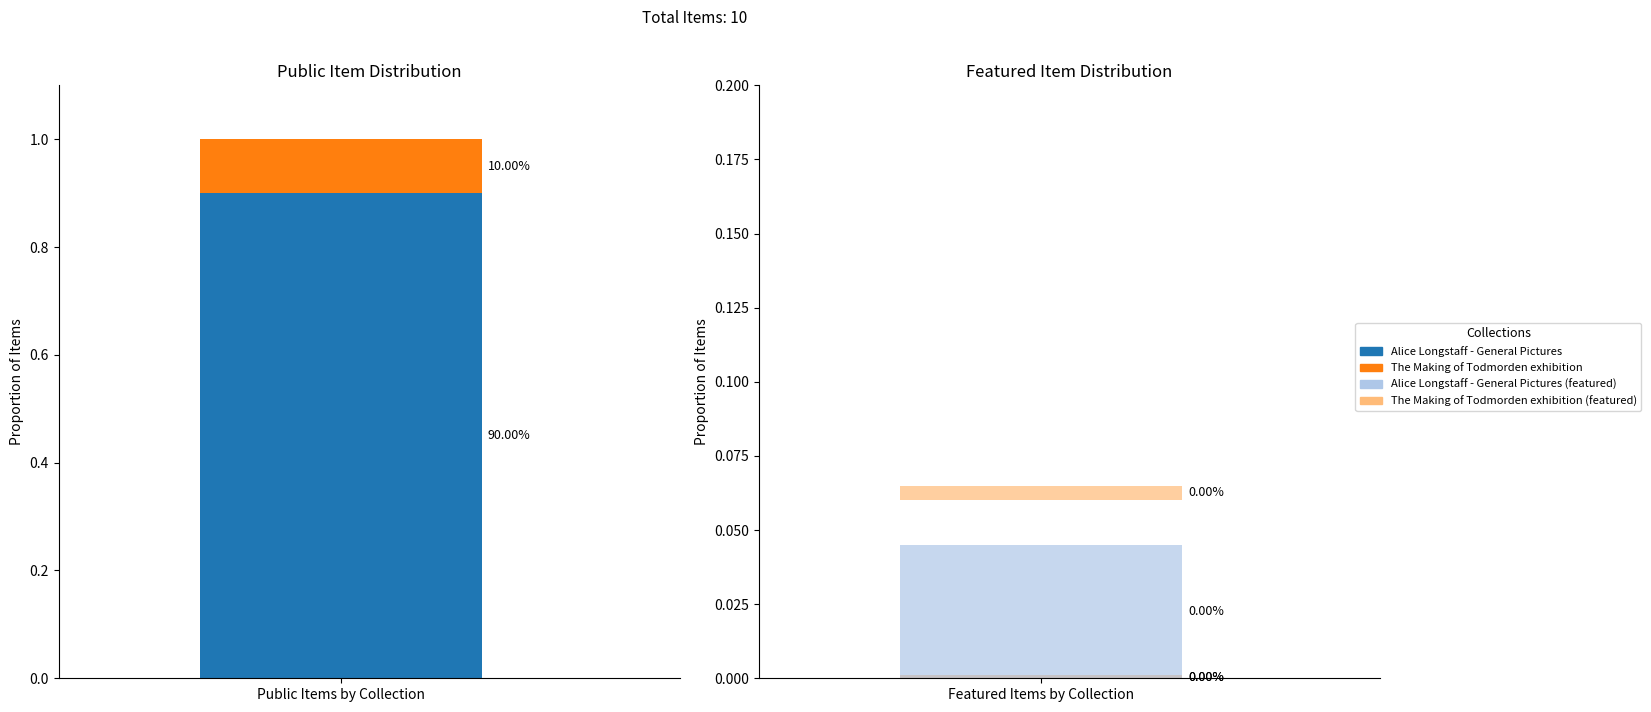

How many bars are there in each group?

2